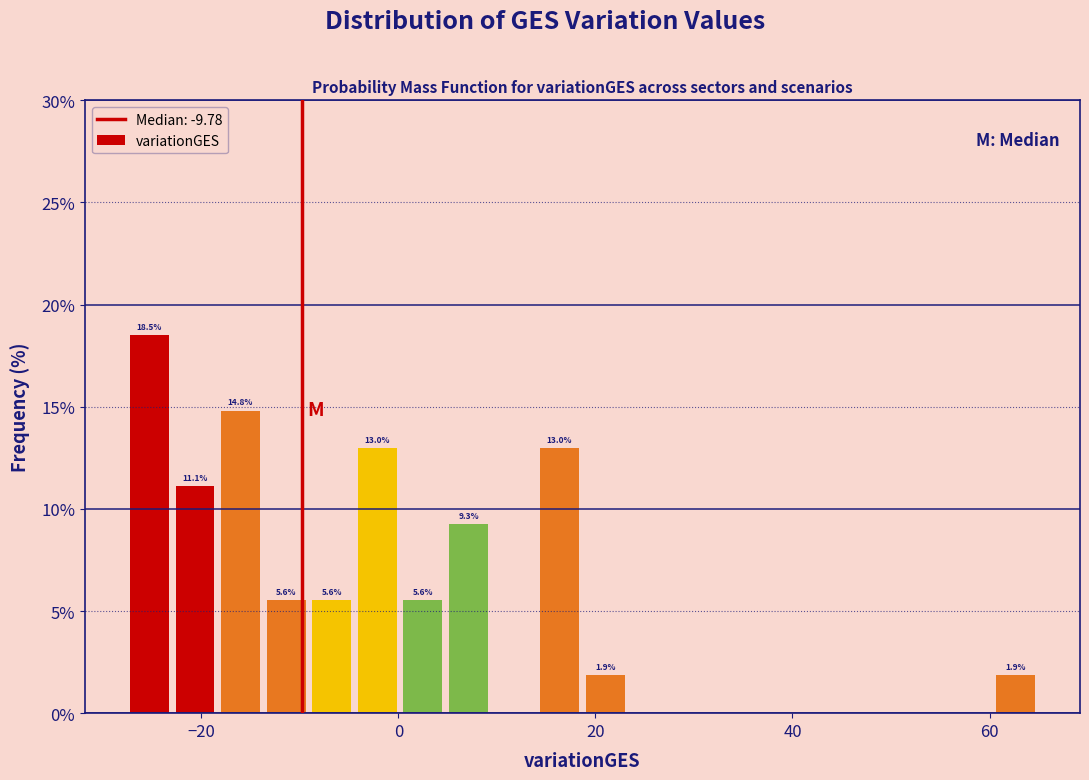

Around what value on the x-axis is the tallest bar? Give the approximate position of its centre, as read against the axis.

-26